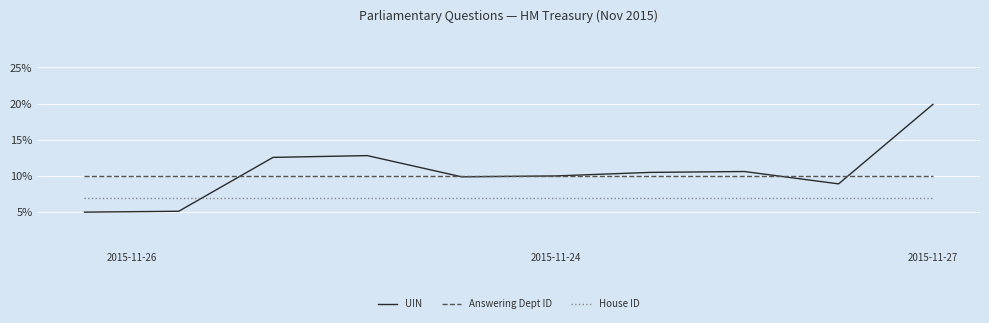

What is the smallest value displayed?

5.0